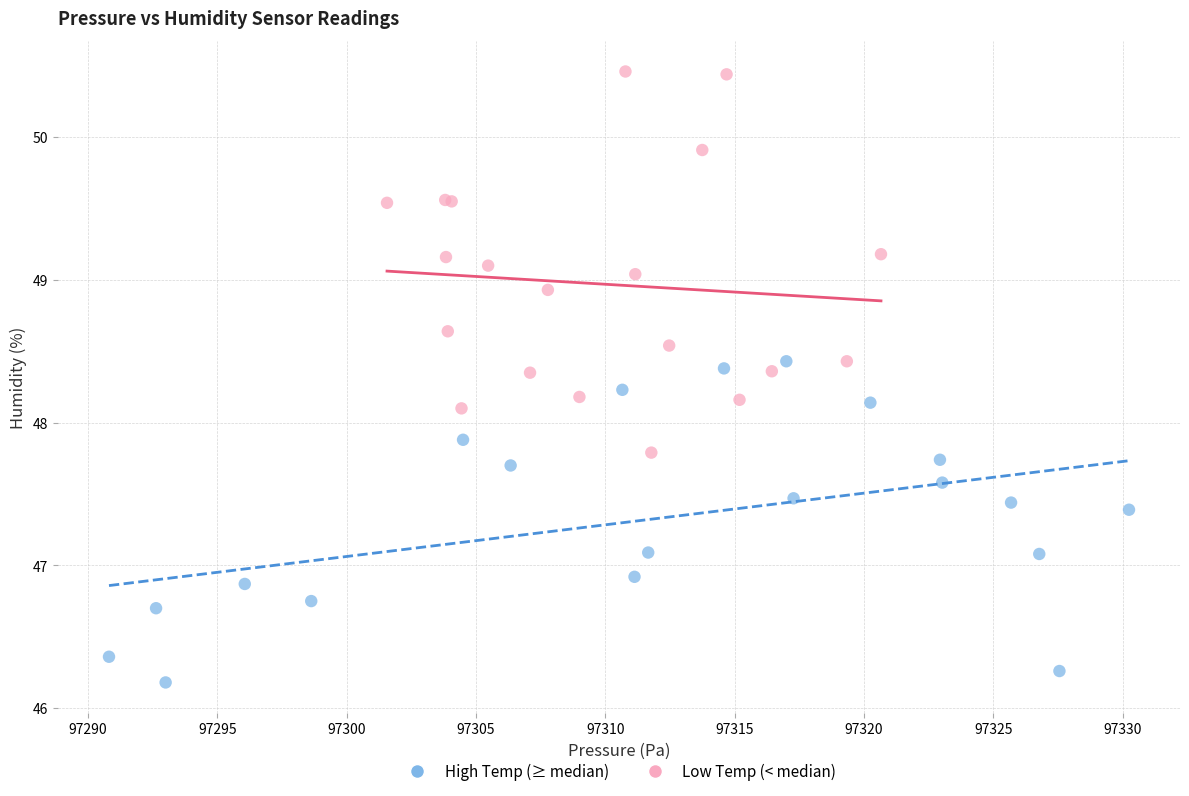

Which series has the widest spread of Y values?

Low Temp (< median)